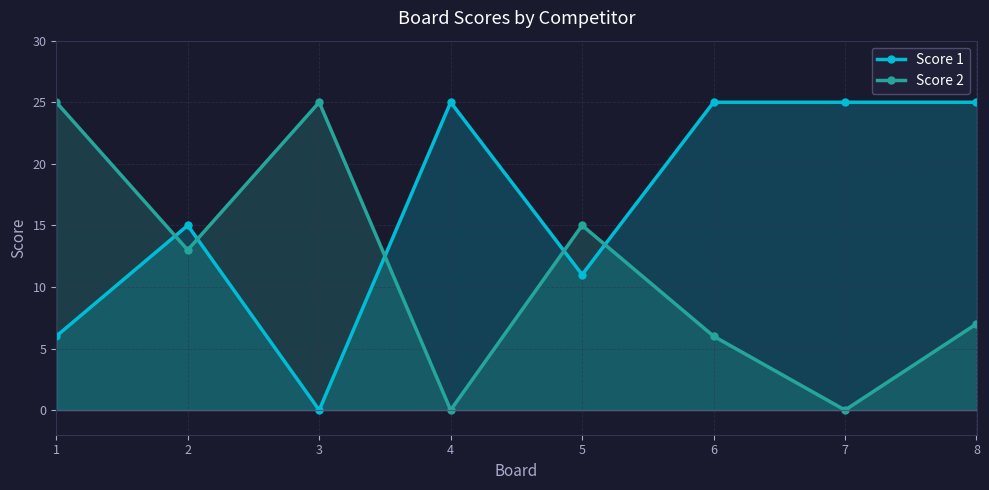

Rank the series by their average value, from lowest to highest.

Score 2, Score 1